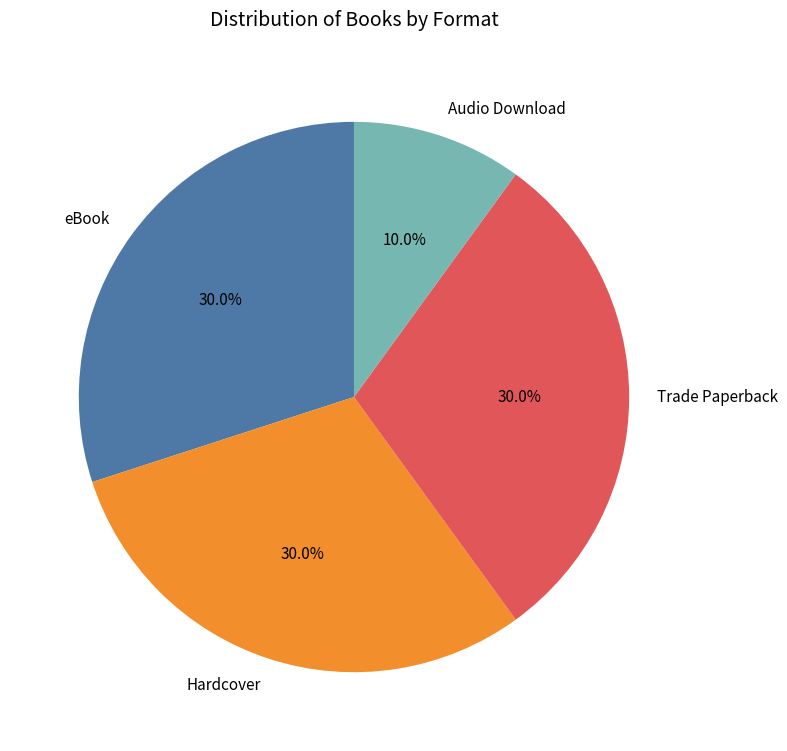

To the nearest percent, what is the combined percentage of eBook and Hardcover?

60%